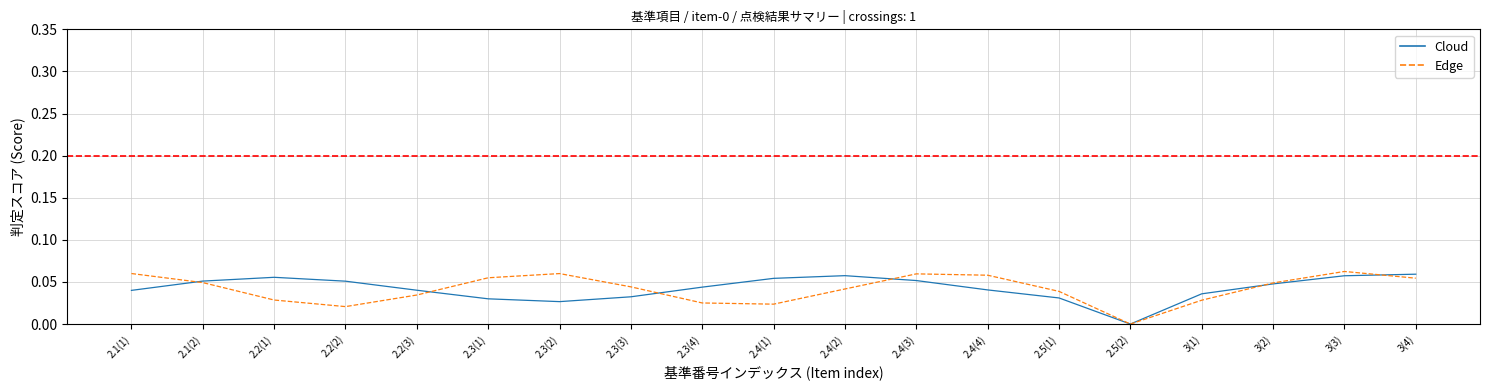

What are all the series names shown in the legend?

Cloud, Edge